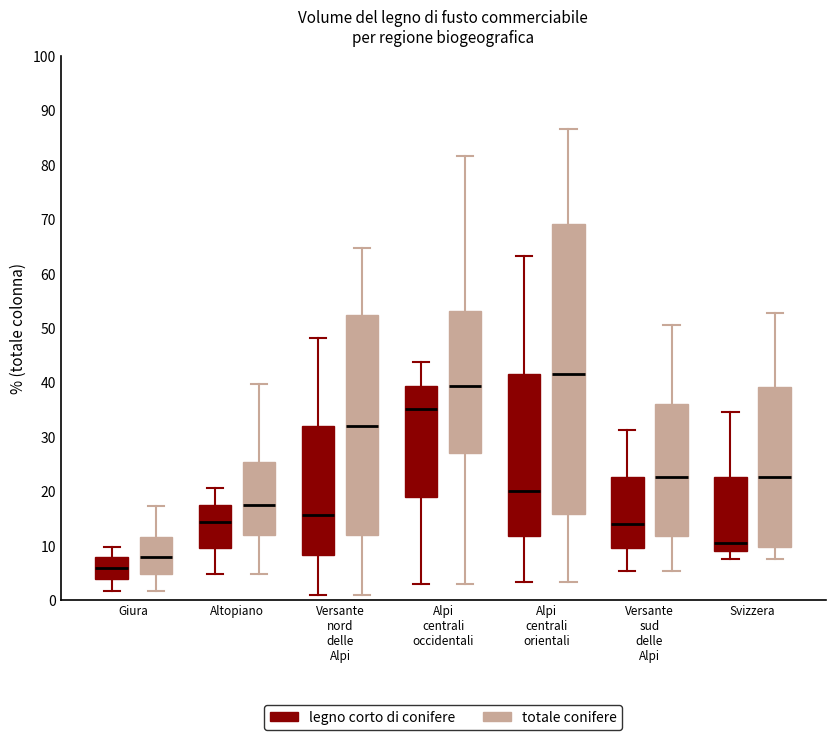

Reading left to right, transcribe this box plot: for each box, give where its median line is, the range the box spans, and where its two whiskers end, as read against the y-axis. The values are not printed on the chart, so give them approximately, as read against the axis.

Giura (legno corto di conifere): median 6, box 4 to 8, whiskers 2 to 10
Giura (totale conifere): median 8, box 5 to 12, whiskers 2 to 17
Altopiano (legno corto di conifere): median 14, box 10 to 17, whiskers 5 to 21
Altopiano (totale conifere): median 17, box 12 to 25, whiskers 5 to 40
Versante nord delle Alpi (legno corto di conifere): median 16, box 8 to 32, whiskers 1 to 48
Versante nord delle Alpi (totale conifere): median 32, box 12 to 52, whiskers 1 to 65
Alpi centrali occidentali (legno corto di conifere): median 35, box 19 to 39, whiskers 3 to 44
Alpi centrali occidentali (totale conifere): median 39, box 27 to 53, whiskers 3 to 82
Alpi centrali orientali (legno corto di conifere): median 20, box 12 to 42, whiskers 3 to 63
Alpi centrali orientali (totale conifere): median 42, box 16 to 69, whiskers 3 to 87
Versante sud delle Alpi (legno corto di conifere): median 14, box 10 to 23, whiskers 5 to 31
Versante sud delle Alpi (totale conifere): median 23, box 12 to 36, whiskers 5 to 51
Svizzera (legno corto di conifere): median 11, box 9 to 23, whiskers 8 to 35
Svizzera (totale conifere): median 23, box 10 to 39, whiskers 8 to 53